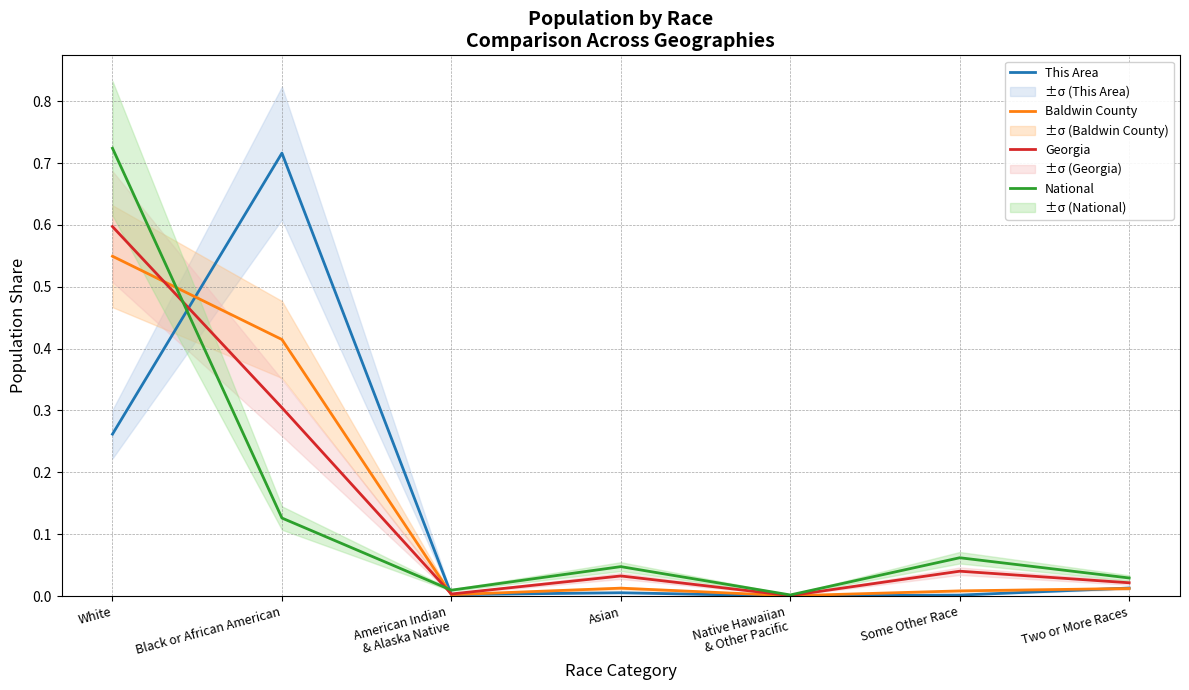

What is the label of the 7th point from the left?

Two or More Races